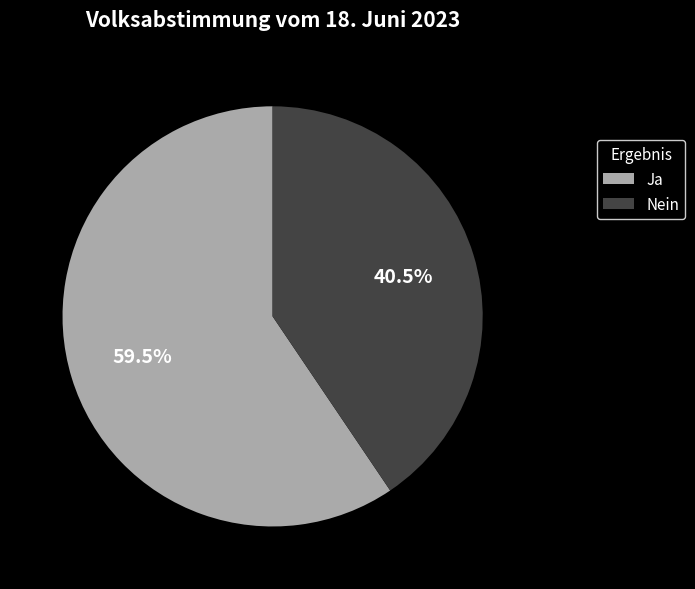

Rank the categories by value from highest to lowest.

Ja, Nein